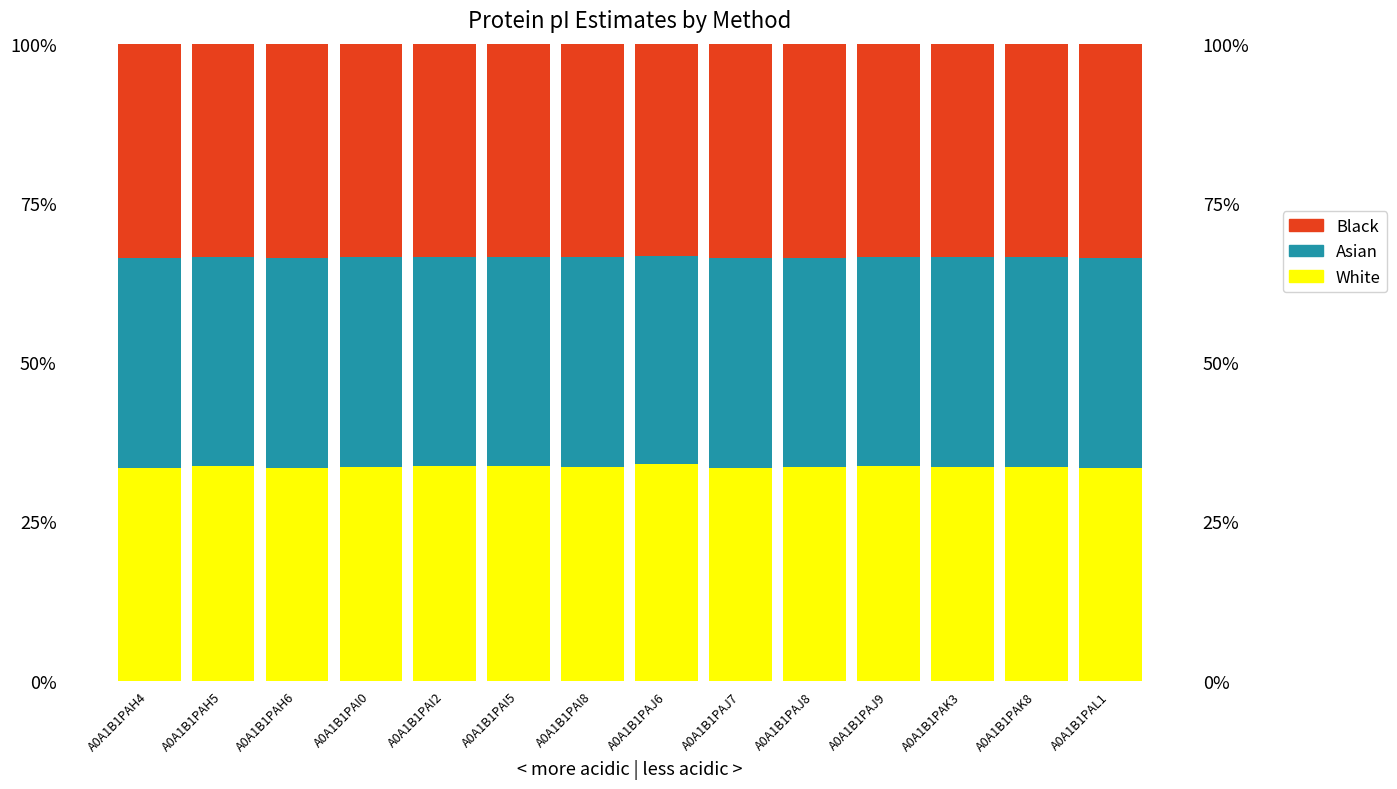

At which category is the sum across all series the highest?

A0A1B1PAH4